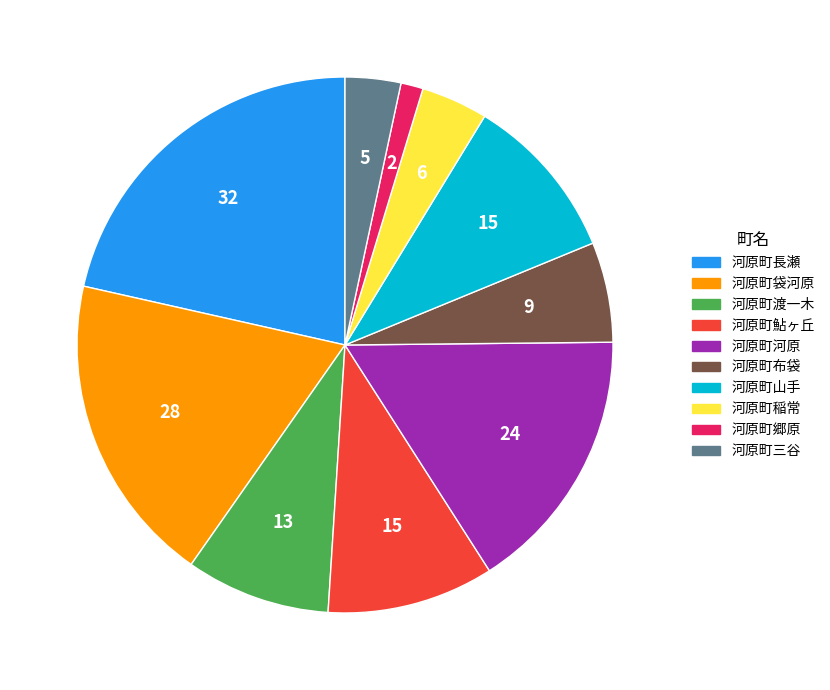

Do 河原町山手 and 河原町稲常 together represent more than half of the pie?

No